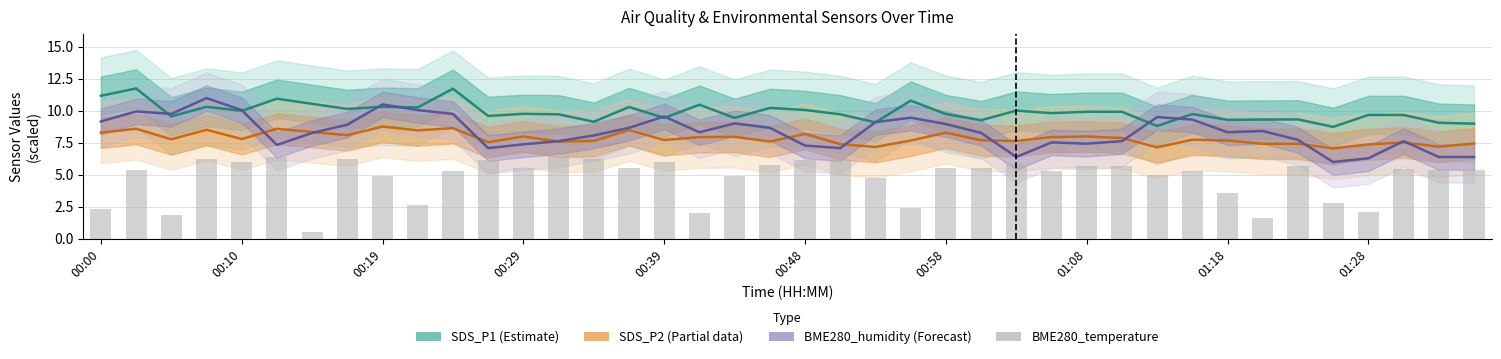

What is the highest value of the SDS_P2 (Partial) series?

8.8